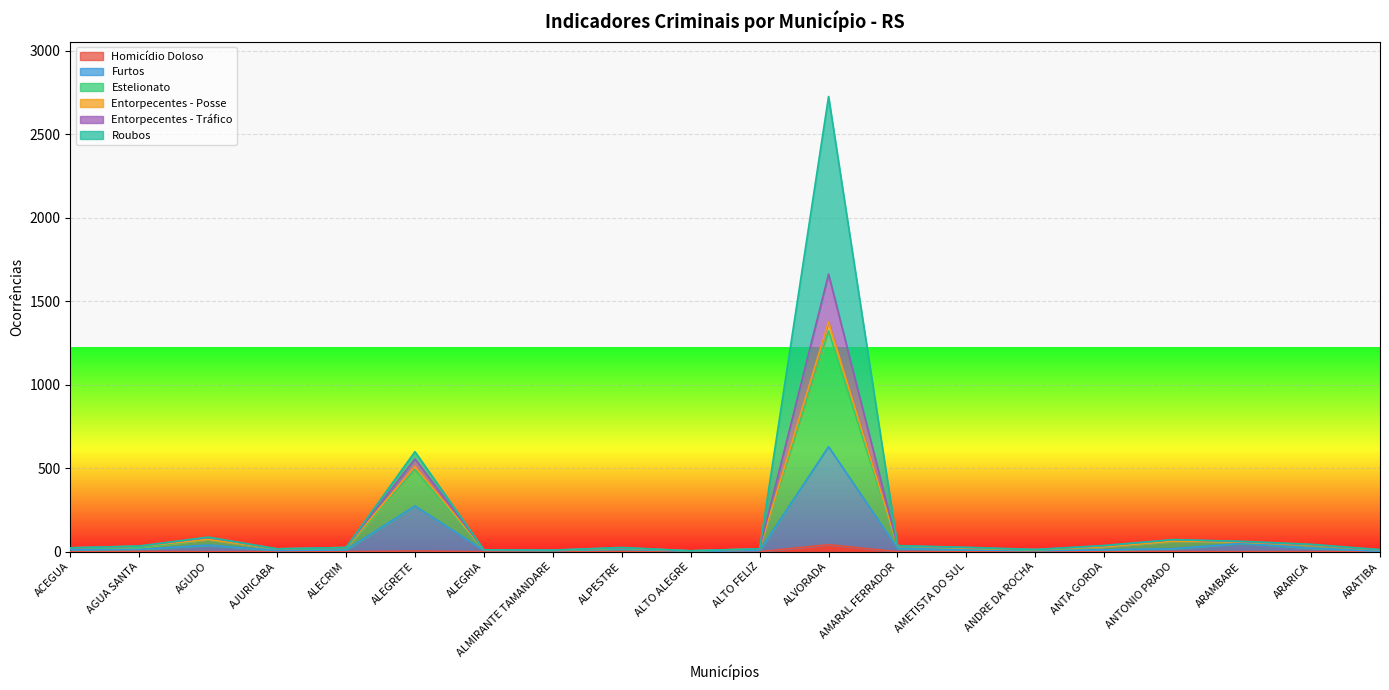

Which series changed the most between ALECRIM and ANTONIO PRADO?

Estelionato